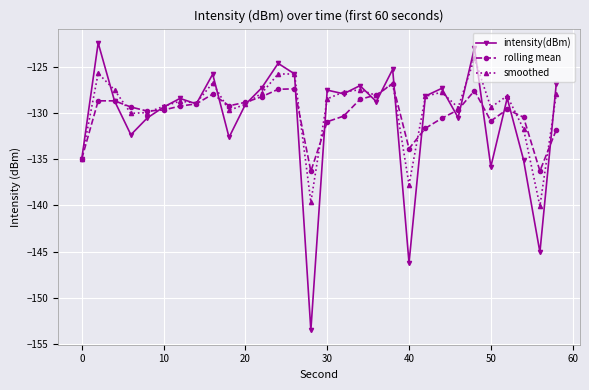

Which series has the largest range (max minus min)?

intensity(dBm)